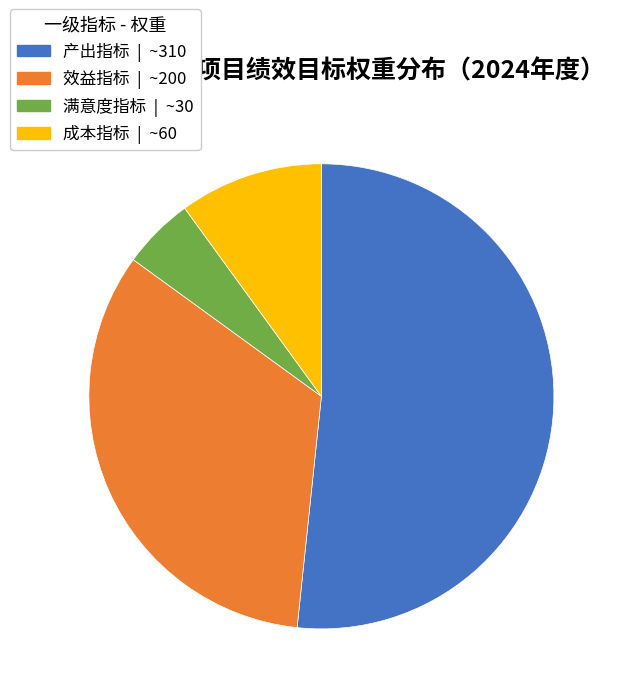

Which slice is the largest?

产出指标